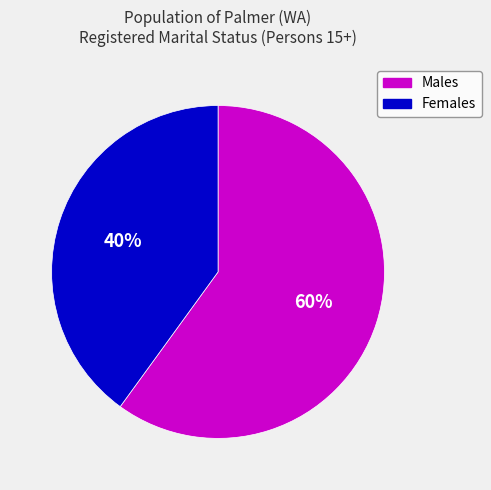

To the nearest percent, what is the difference between the largest and smallest slice percentages?

20%